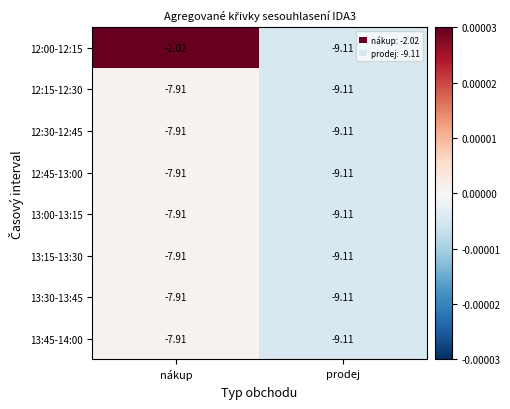

List the labels in order of 13:30-13:45 value, smallest first.

prodej, nákup